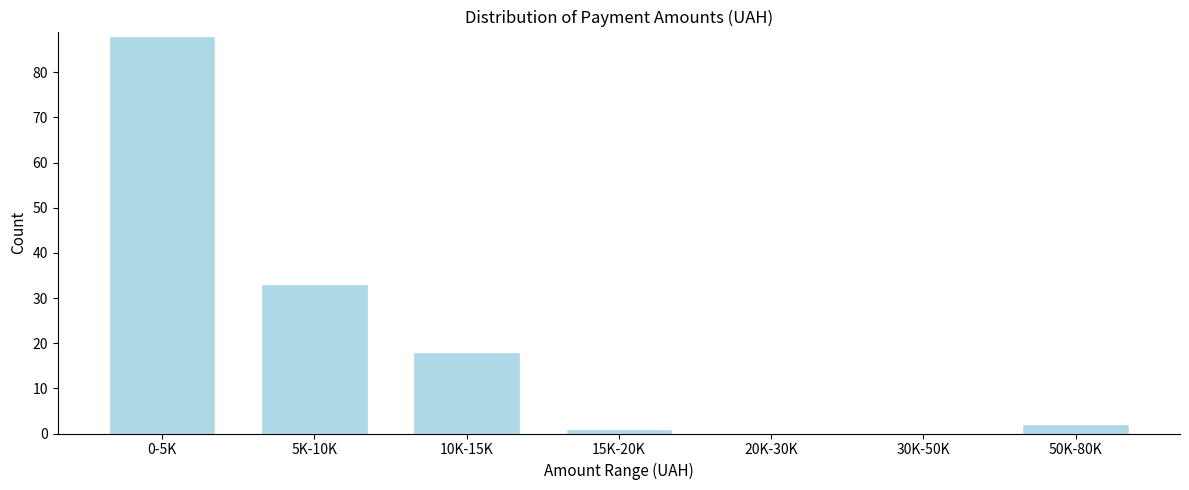

Reading left to right, transcribe all the data shown in this chart.

0-5K=88	5K-10K=33	10K-15K=18	15K-20K=1	20K-30K=0	30K-50K=0	50K-80K=2